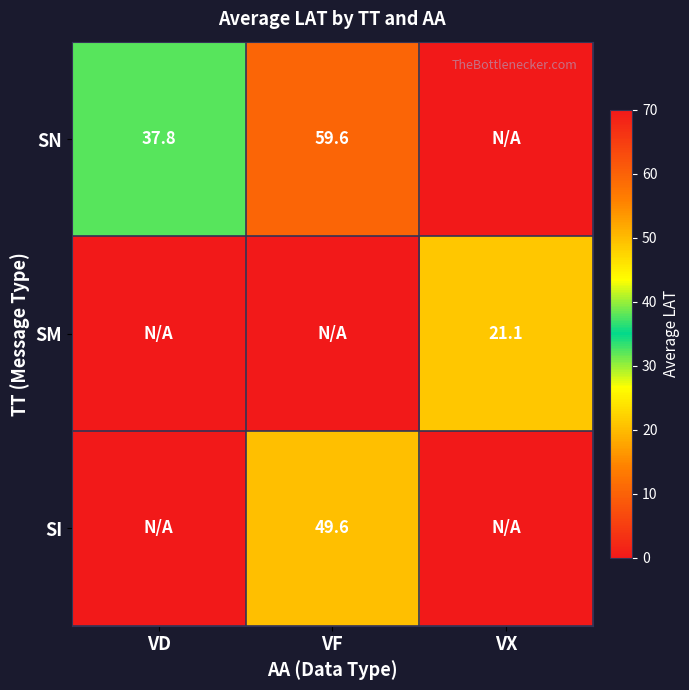

Is it true that SN equals 59.6 at VF?

True